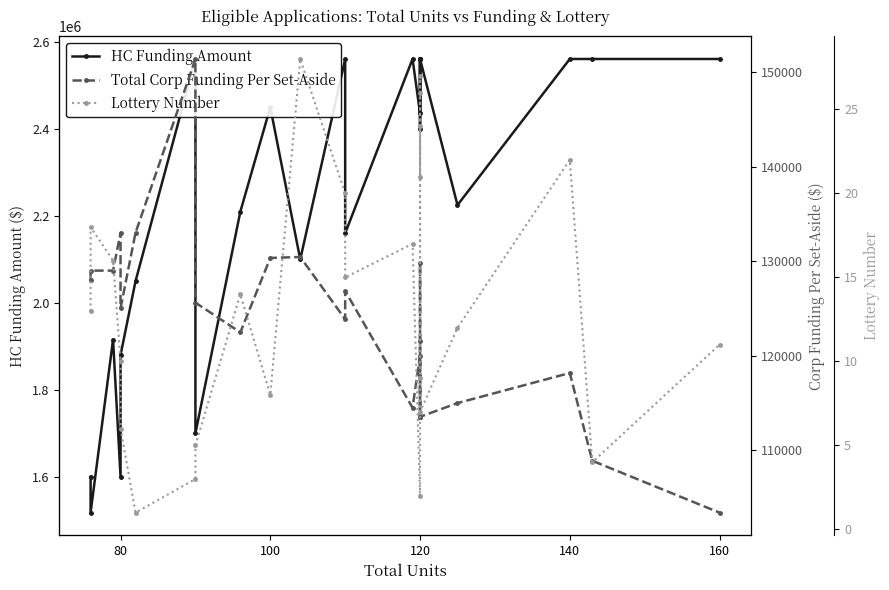

Reading right to left, transcribe all the data shown in this chart.

HC Funding Amount: 2561000.0	2561000.0	2561000.0	2225000.0	2561000.0	2561000.0	2561000.0	2561000.0	2400000.0	2561000.0	2436070.0	2561000.0	2160000.0	2561000.0	2100000.0	2450000.0	2210000.0	1700000.0	2561000.0	2050000.0	1880000.0	1600000.0	1915585.0	1517634.0	1600000.0
Total Corp Funding Per Set-Aside: 103400.4	108887.3	118171.9	114988.0	113537.7	113537.7	113537.7	129757.3	121600.0	113537.7	119999.0	114491.8	126850.9	123859.3	130442.3	130340.0	122470.8	125611.1	151383.6	133000.0	125020.0	133000.0	128998.9	128998.9	128000.0
Lottery Number: 11.0	4.0	22.0	12.0	7.0	26.0	27.0	21.0	24.0	9.0	2.0	17.0	15.0	20.0	28.0	8.0	14.0	5.0	3.0	1.0	6.0	10.0	16.0	18.0	13.0